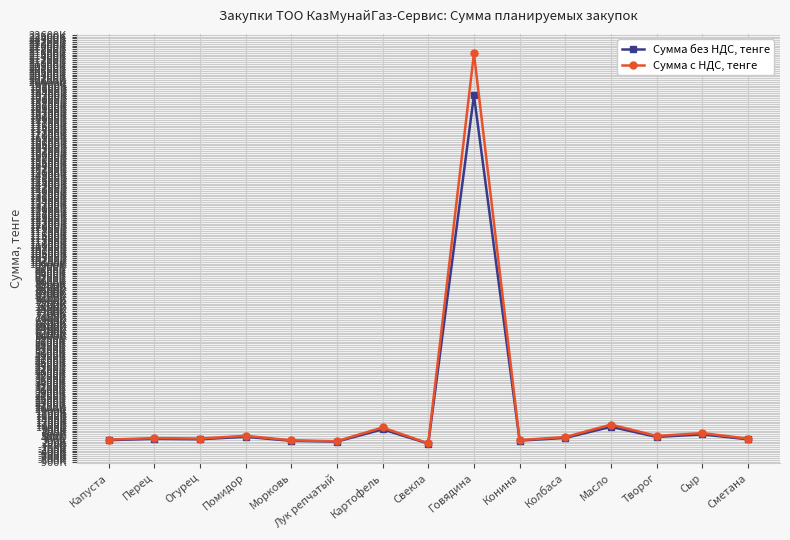

Does the chart have visible grid lines?

Yes